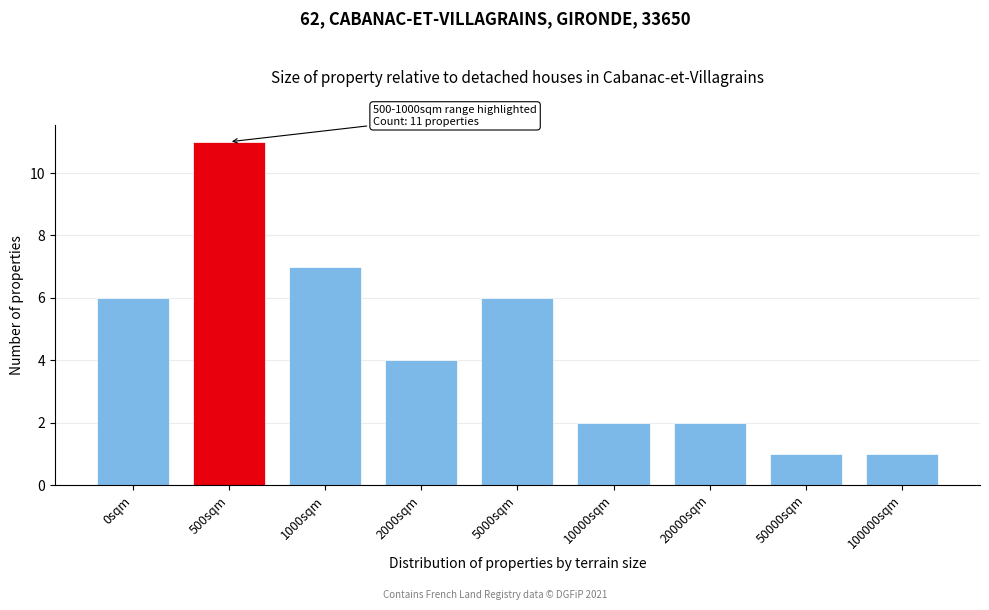

Reading right to left, list all the values displayed in this chart.

100000sqm=1	50000sqm=1	20000sqm=2	10000sqm=2	5000sqm=6	2000sqm=4	1000sqm=7	500sqm=11	0sqm=6